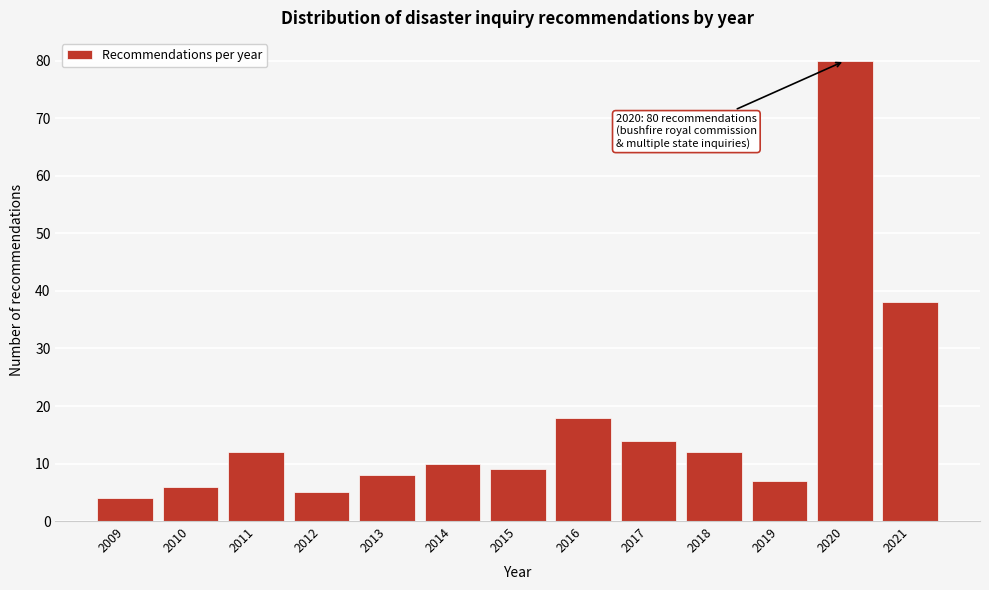

Reading left to right, transcribe all the data shown in this chart.

4	6	12	5	8	10	9	18	14	12	7	80	38